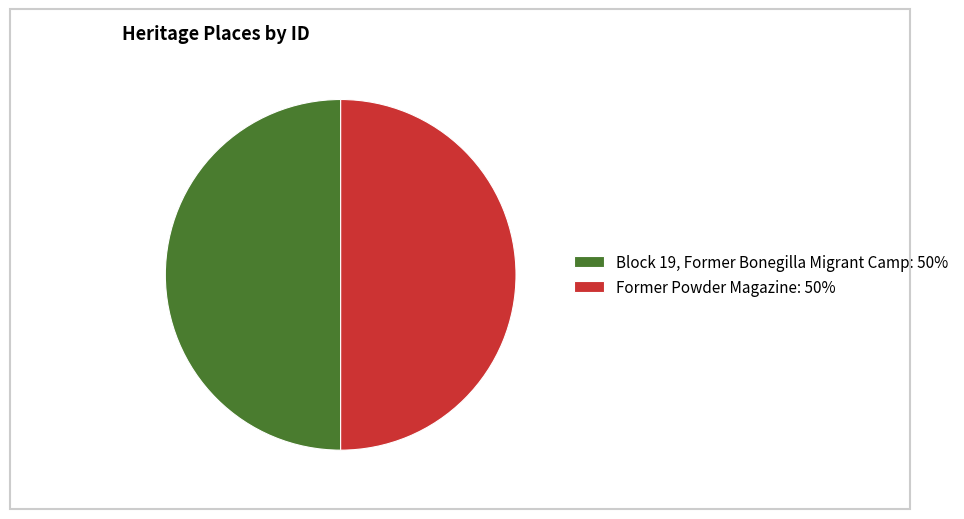

Is the sum of Block 19, Former Bonegilla Migrant Camp: 50% and Former Powder Magazine: 50% greater than half?

Yes